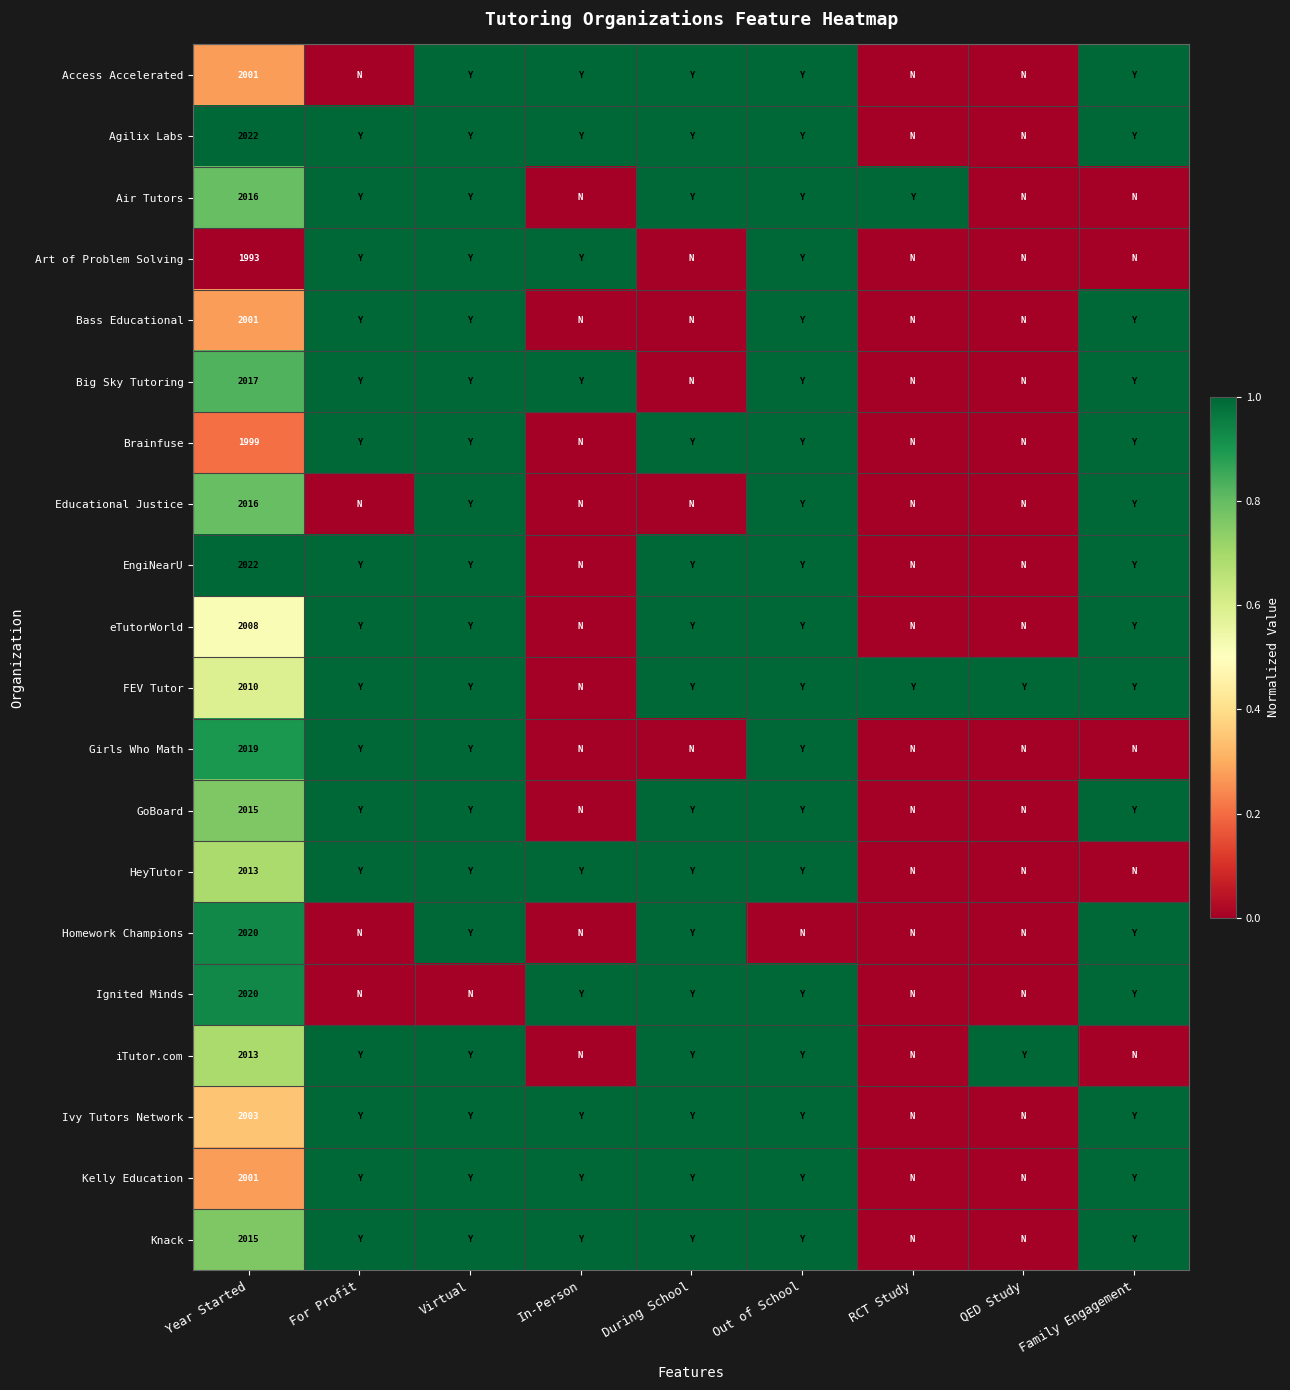

The Brainfuse series shows 1999 at Year Started. True or false?

True